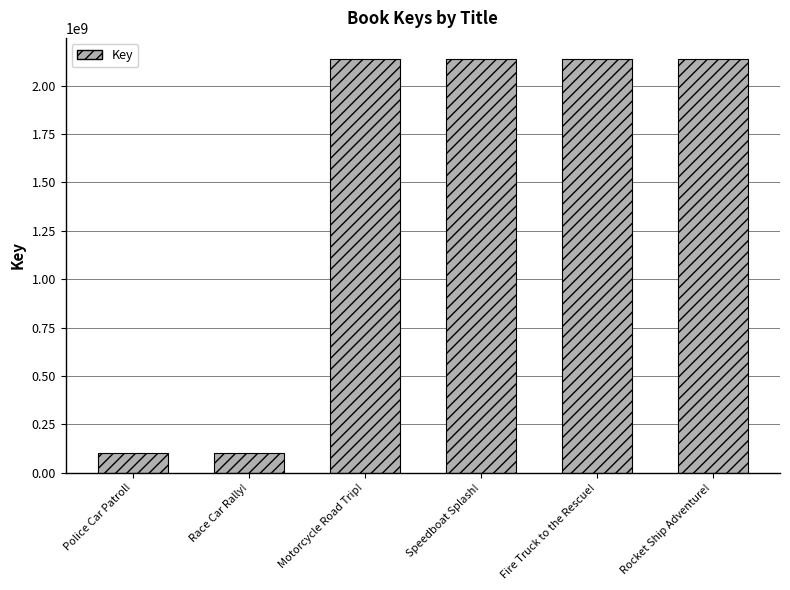

What is the ratio of the value at Motorcycle Road Trip! to the value at Fire Truck to the Rescue!?

1.0